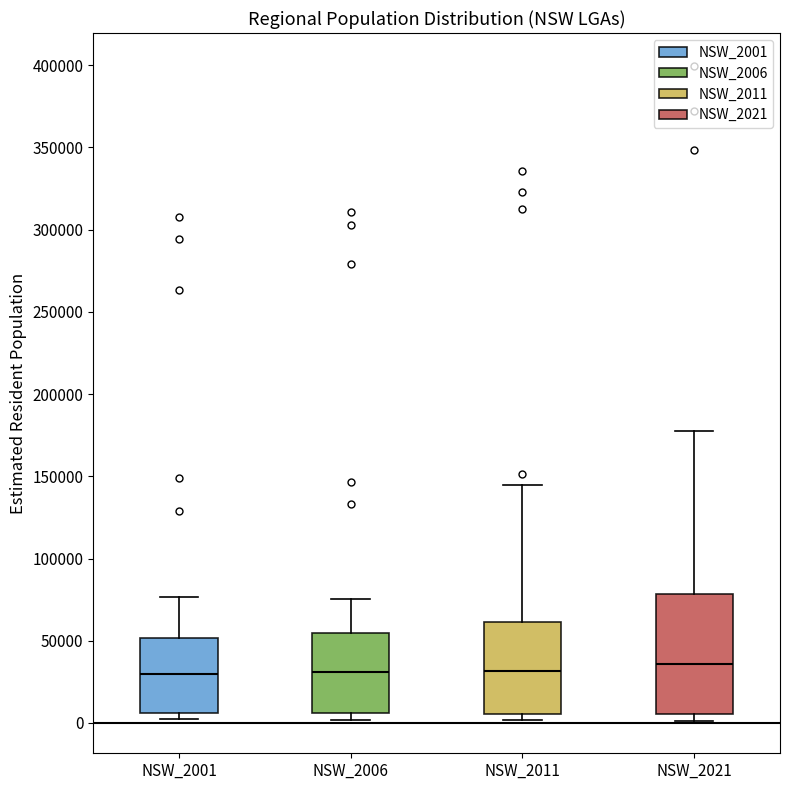

Where does the upper whisker of the box for NSW_2011 end on the y-axis? The values are not printed on the chart, so give them approximately, as read against the axis.

145000